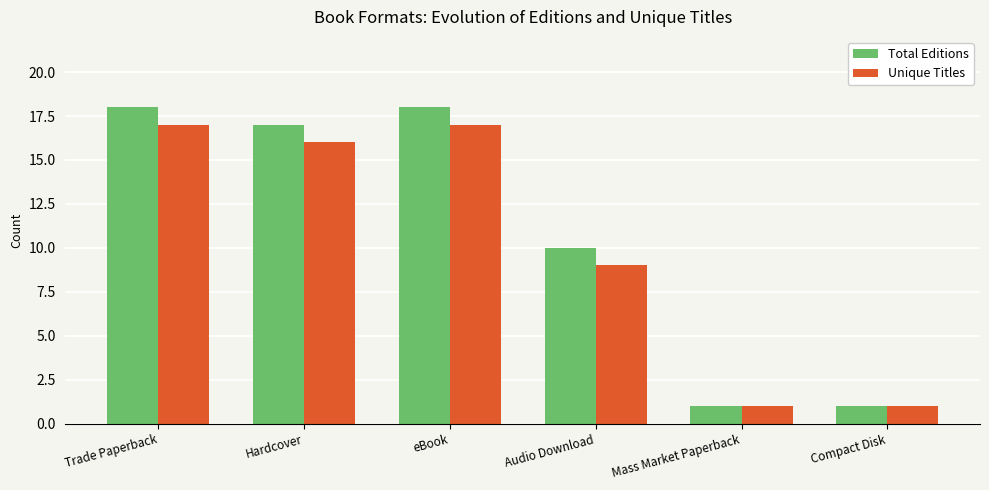

What is the label of the 6th bar from the left?

Compact Disk